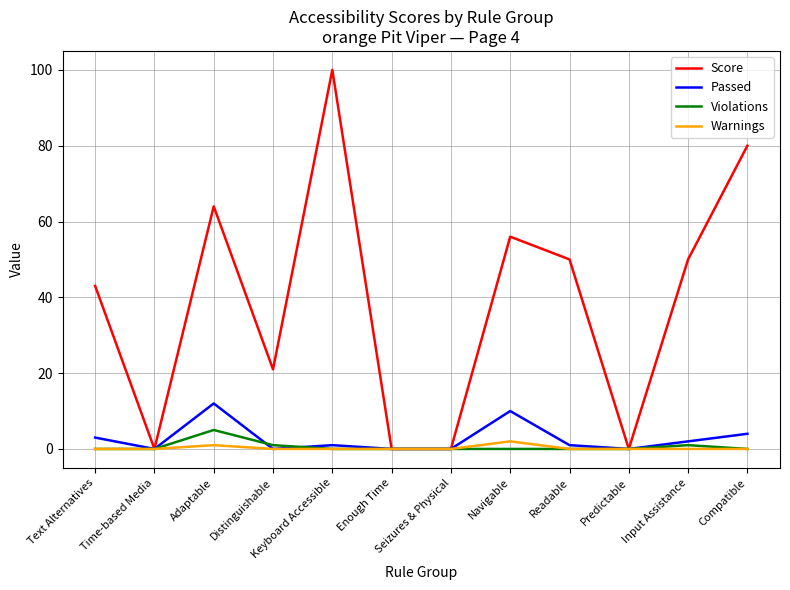

How many lines are shown in the chart?

4